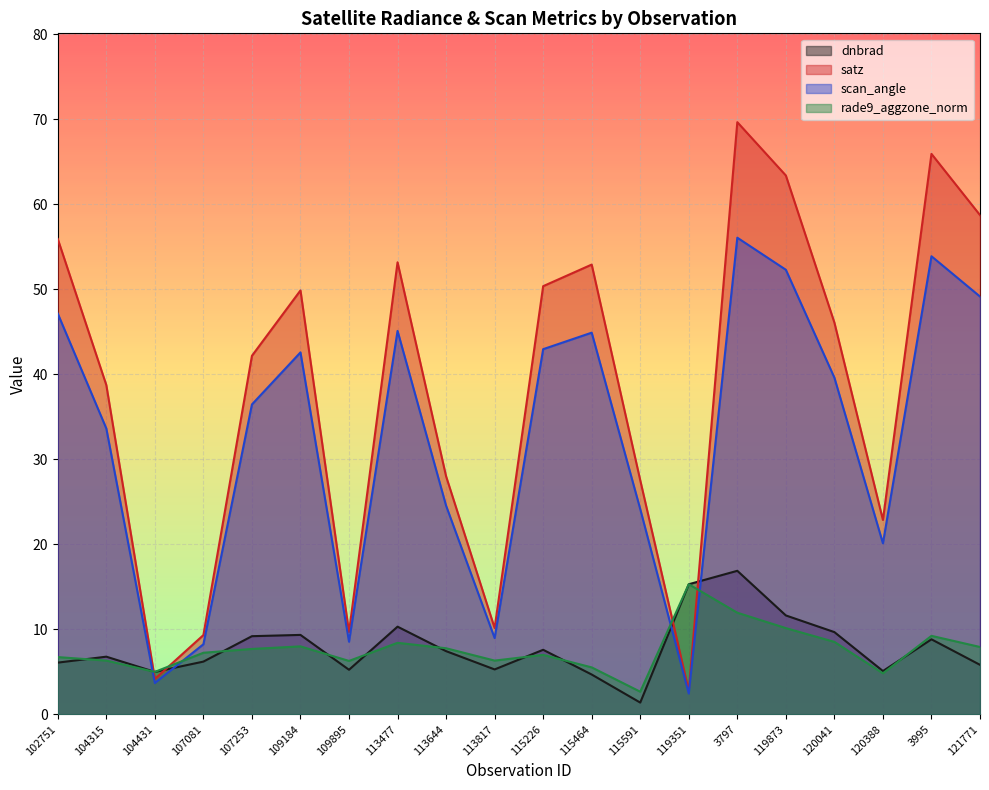

Reading left to right, transcribe all the data shown in this chart.

dnbrad: 6.1	6.8	5.0	6.2	9.2	9.3	5.2	10.3	7.4	5.3	7.6	4.7	1.4	15.3	16.9	11.6	9.7	5.1	8.8	5.8
satz: 55.9	38.7	4.2	9.3	42.2	49.9	9.7	53.2	28.0	10.2	50.4	52.9	27.5	2.8	69.7	63.4	46.1	22.9	65.9	58.7
scan_angle: 47.1	33.6	3.7	8.2	36.5	42.6	8.6	45.1	24.6	9.0	43.0	44.9	24.1	2.5	56.1	52.3	39.6	20.1	53.9	49.1
rade9_aggzone_norm: 6.7	6.3	5.0	7.2	7.7	8.0	6.3	8.4	7.8	6.3	7.0	5.5	2.7	15.3	12.0	10.2	8.5	4.8	9.2	7.9